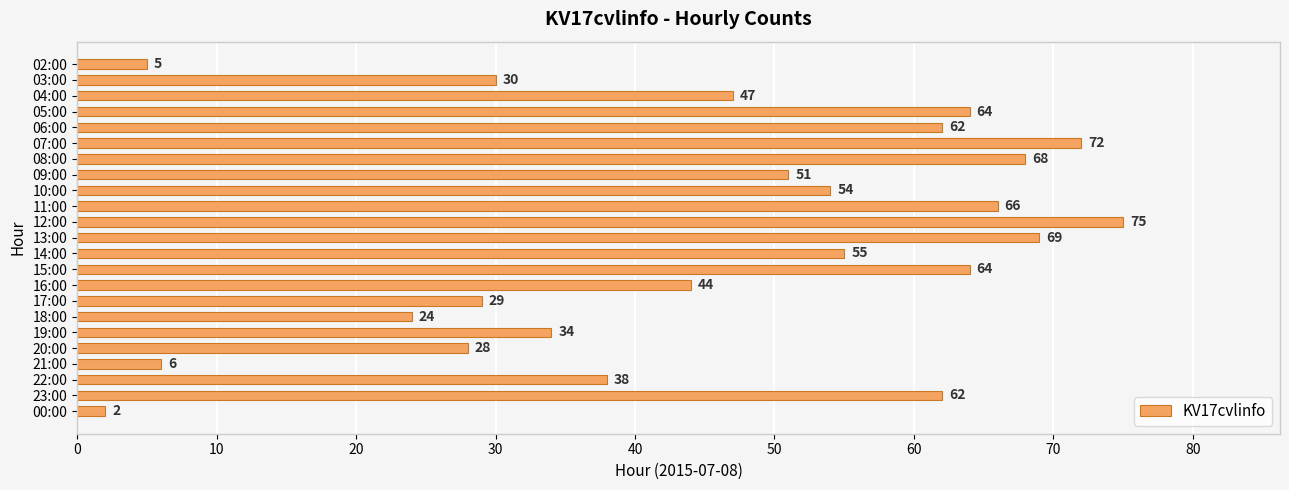

Does the chart contain stacked bars?

No